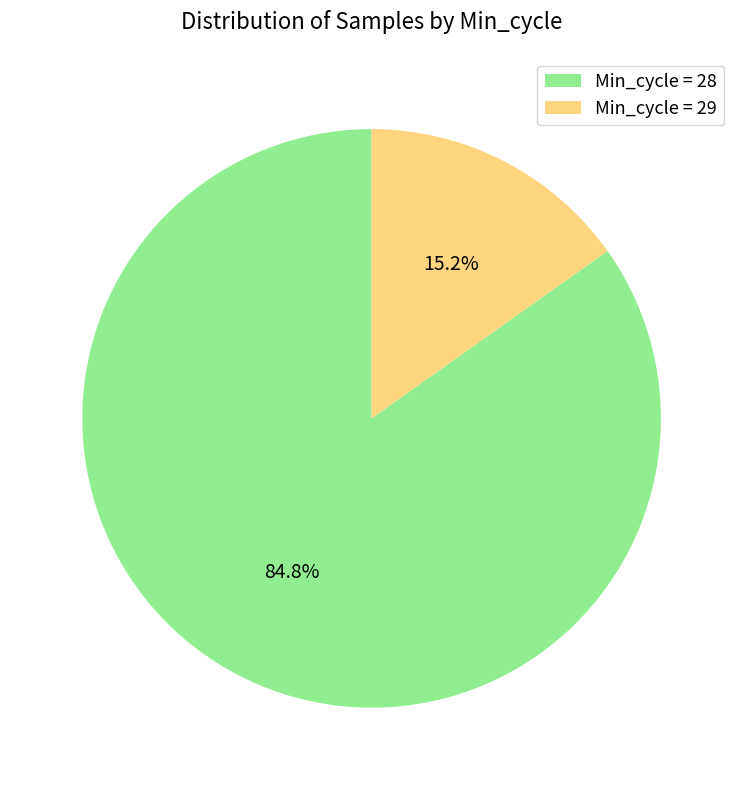

Which category has the smallest portion of the pie?

Min_cycle = 29